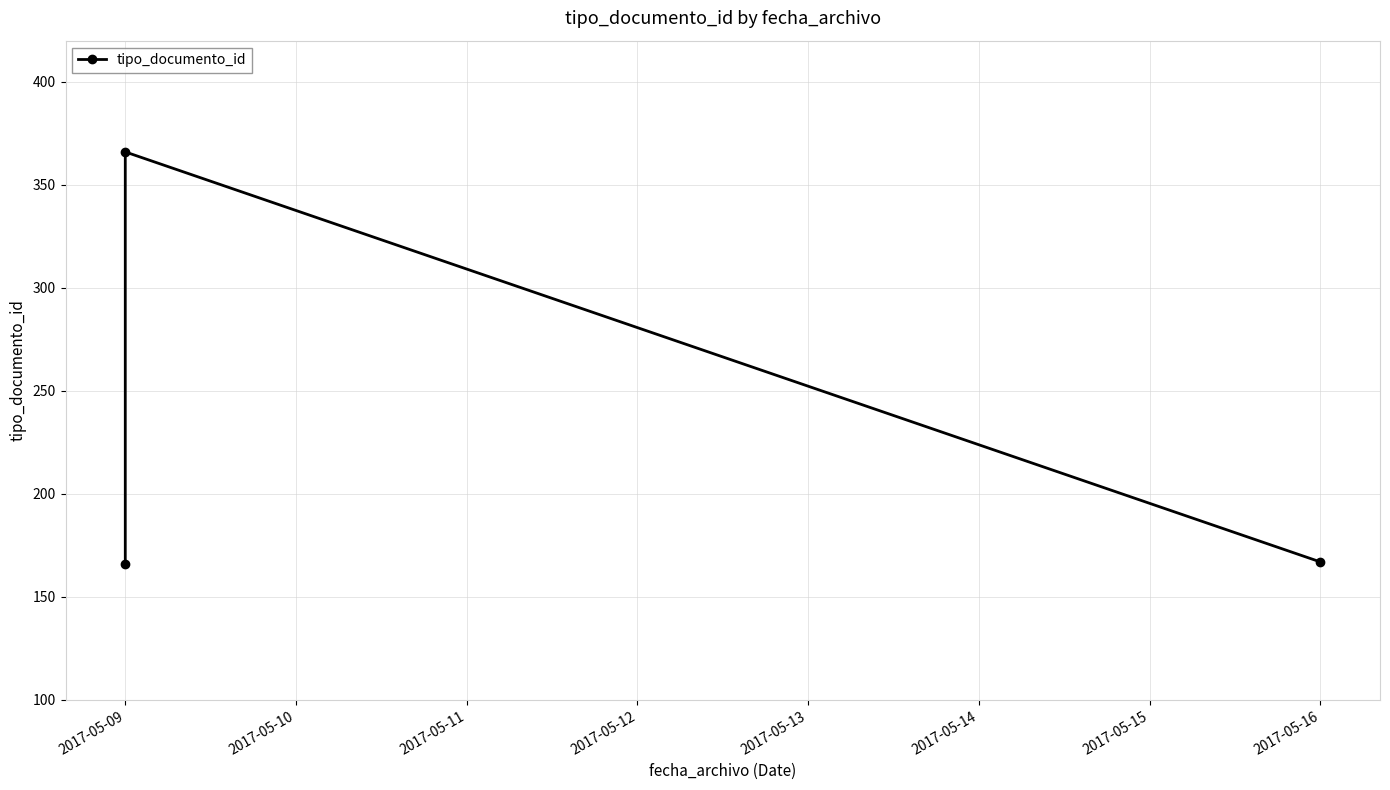

The value at 2017-05-09 is 237. True or false?

False